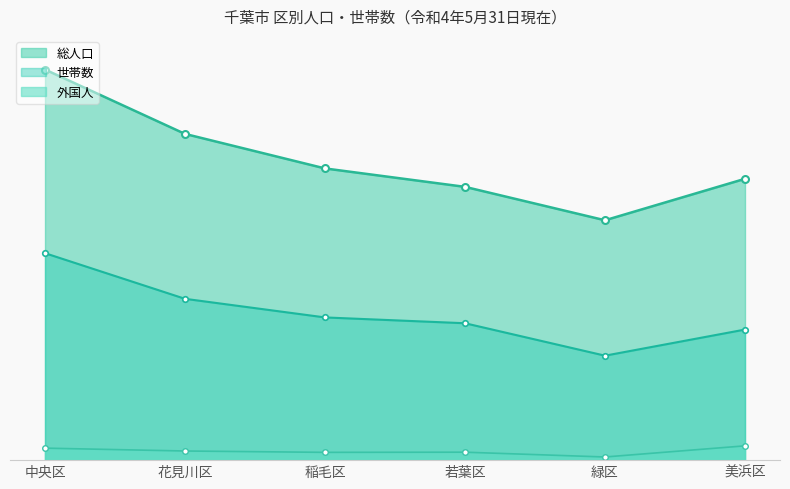

Reading left to right, extract all data points from this chart.

総人口: 211757	176863	158144	148156	130038	152525
世帯数: 112201	87458	77370	74220	56635	70792
外国人: 6504	4952	4219	4308	1711	7753